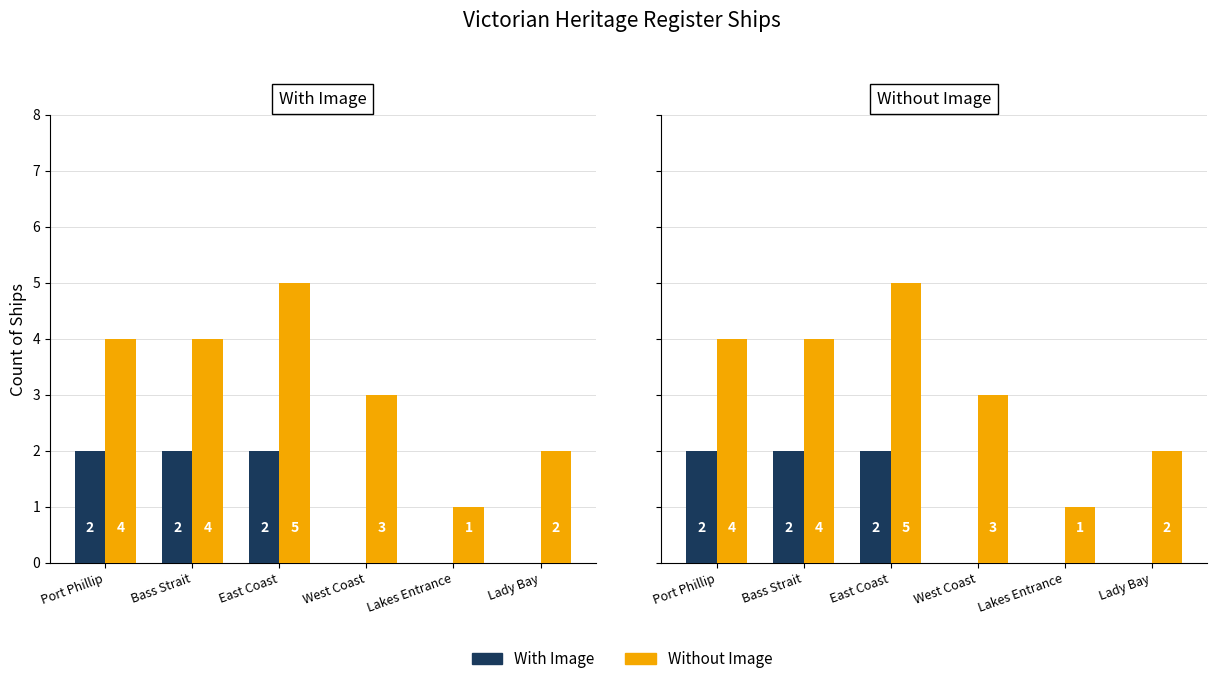

Which series has the largest total across all categories?

Without Image